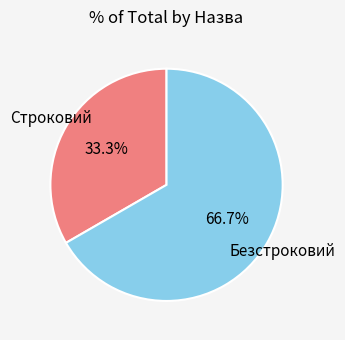

Is there any slice that represents more than half of the pie?

Yes